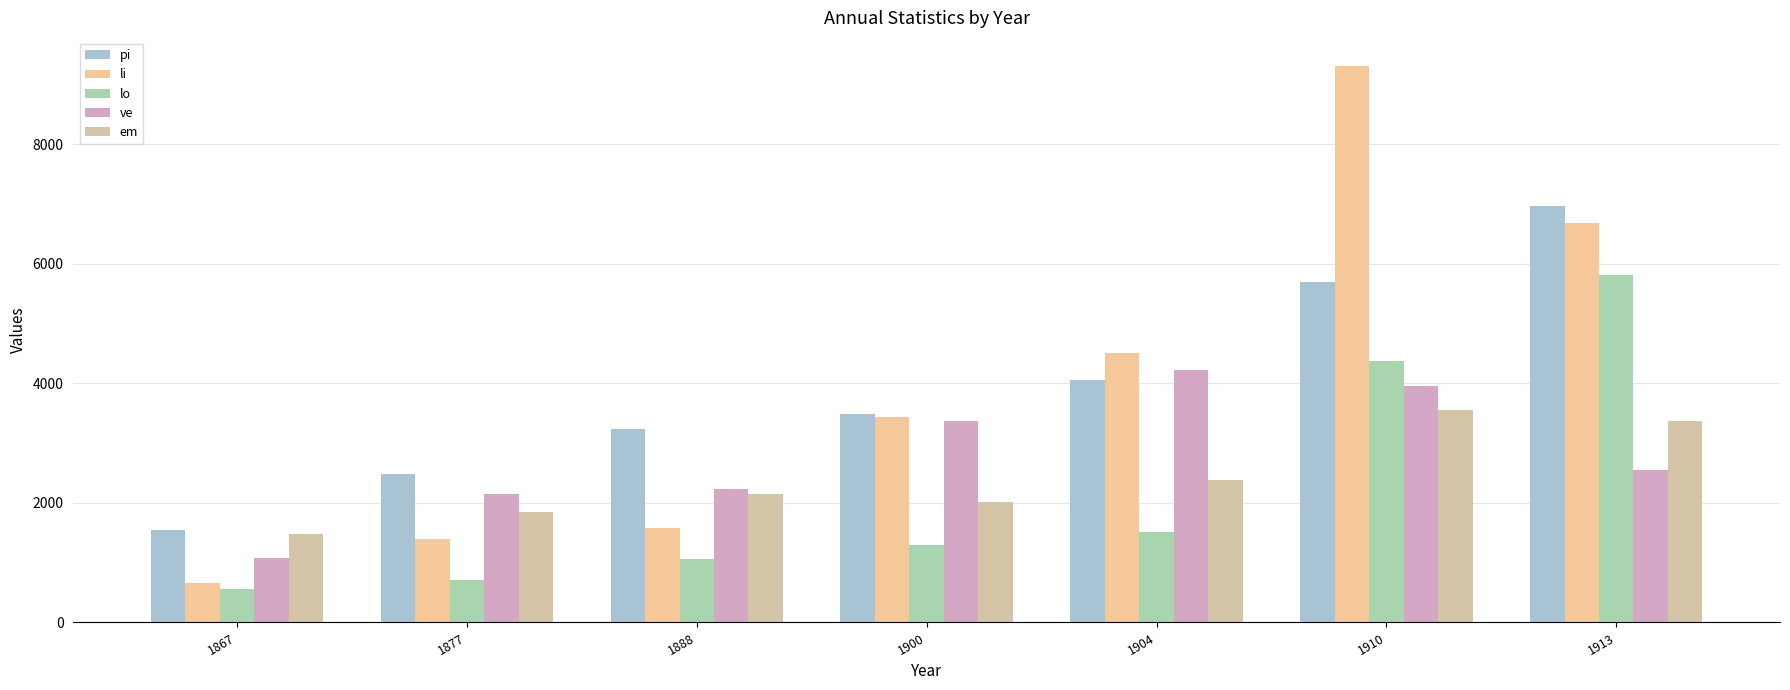

What is the sum of all pi values?

27484